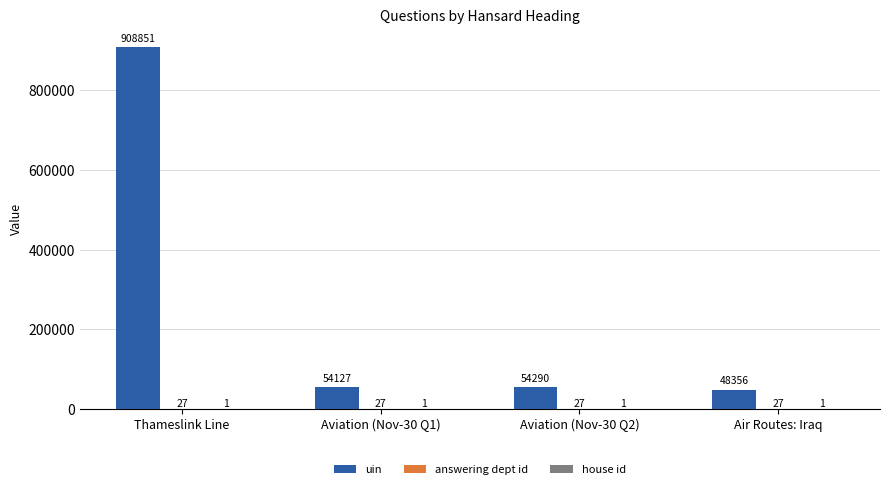

What is the sum of all uin values?

1065624